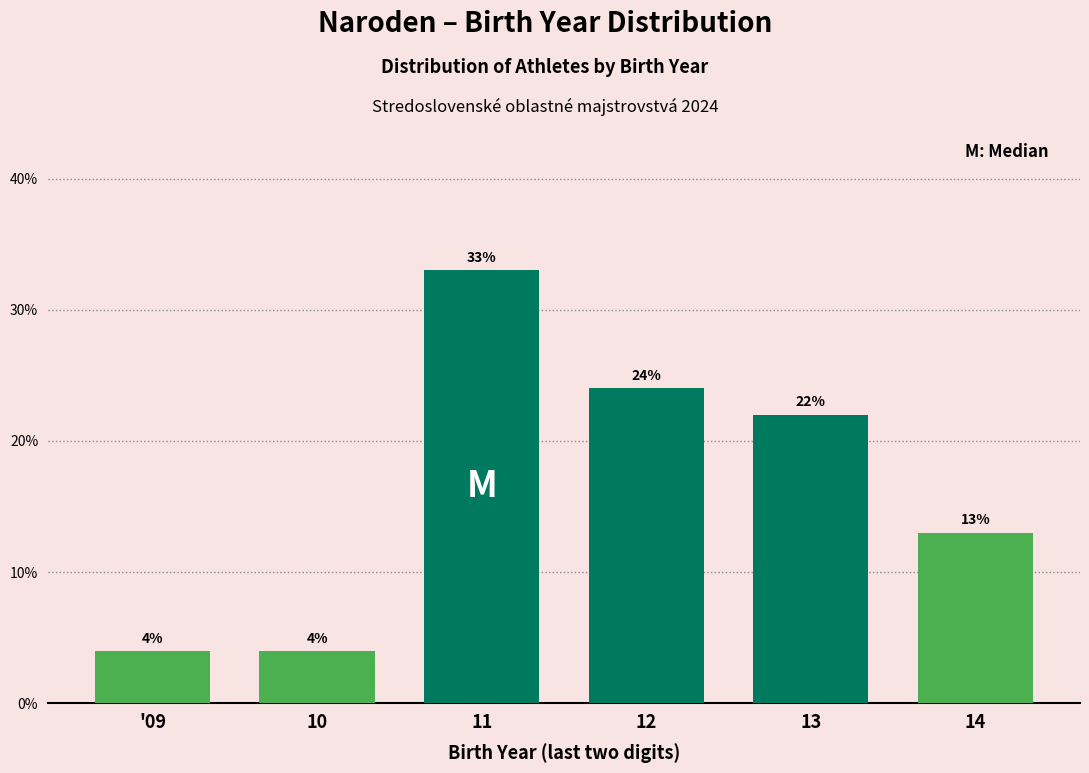

Reading left to right, extract all data points from this chart.

'09=4	10=4	11=33	12=24	13=22	14=13